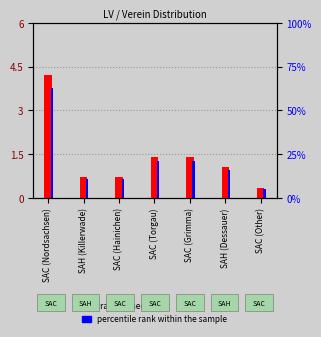

The value of percentile rank within the sample at SAC (Other) is 5.0. True or false?

True